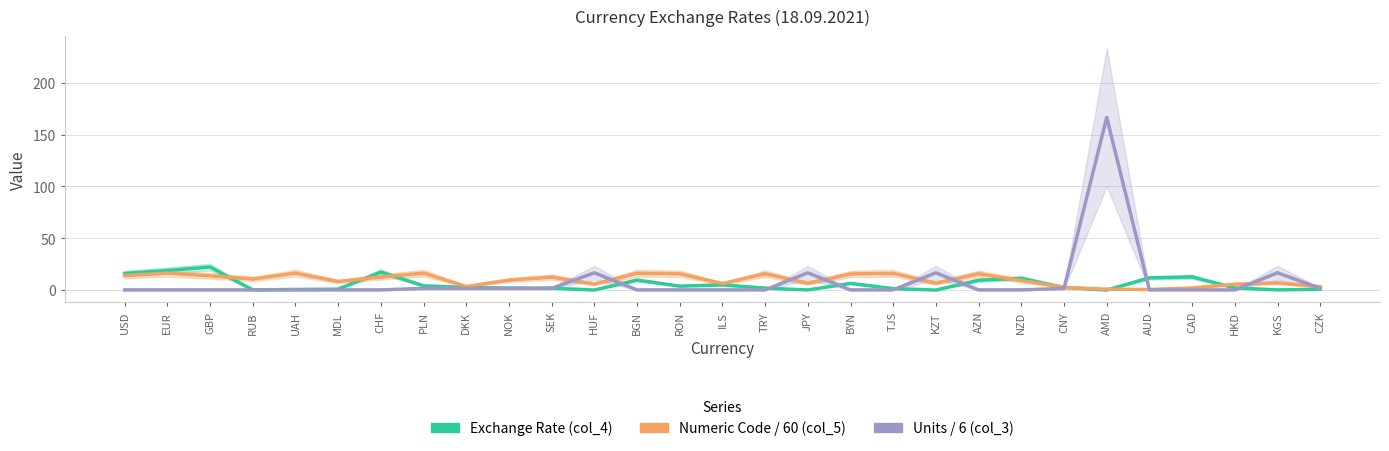

What are all the series names shown in the legend?

Exchange Rate (col_4), Numeric Code / 60 (col_5), Units / 6 (col_3)